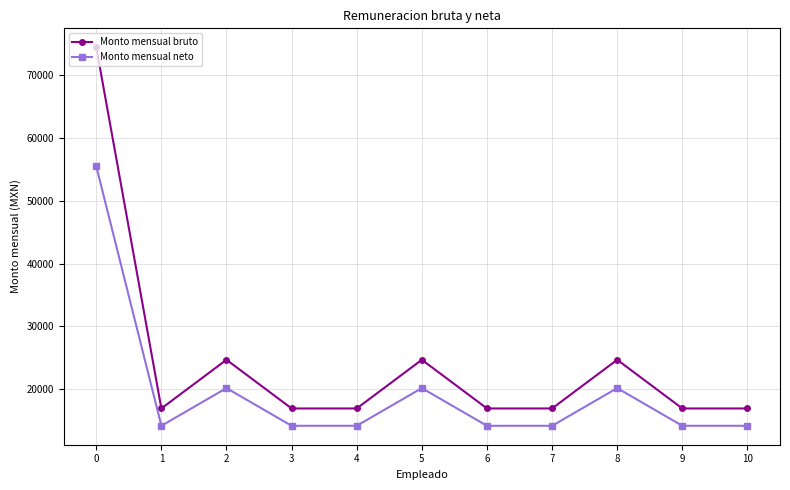

What is the total value across all series at 3?

31061